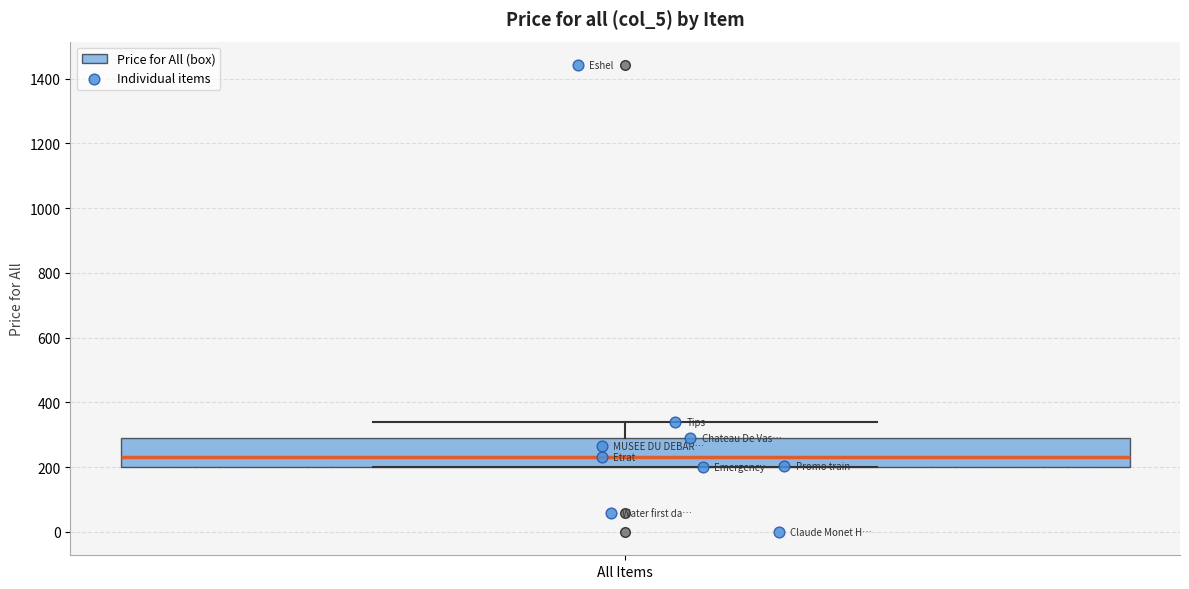

Where is the upper edge of the box for All Items on the y-axis? The values are not printed on the chart, so give them approximately, as read against the axis.

300